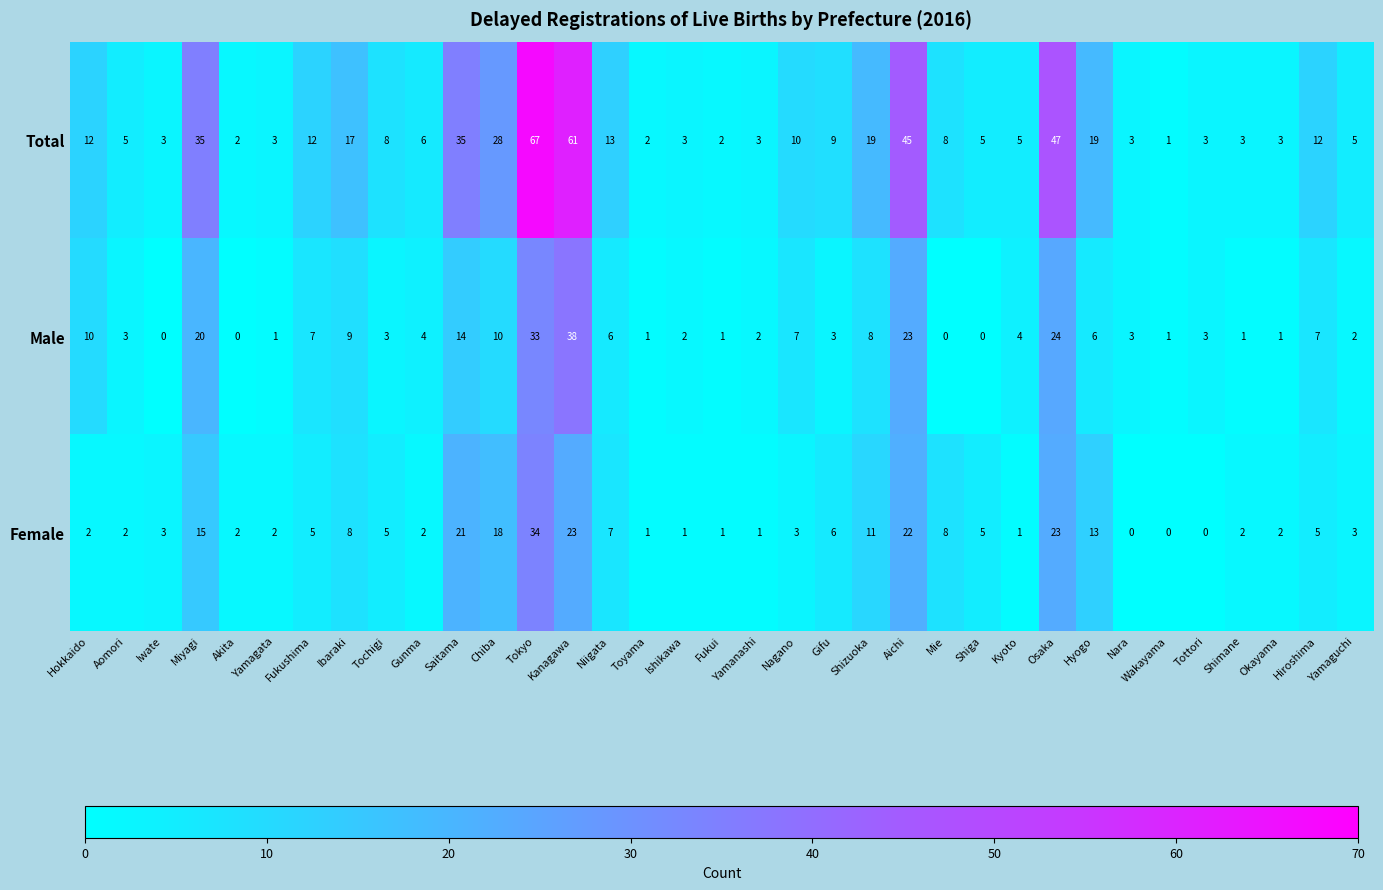

What is the sum of the Total values at Nara and Hyogo?

22